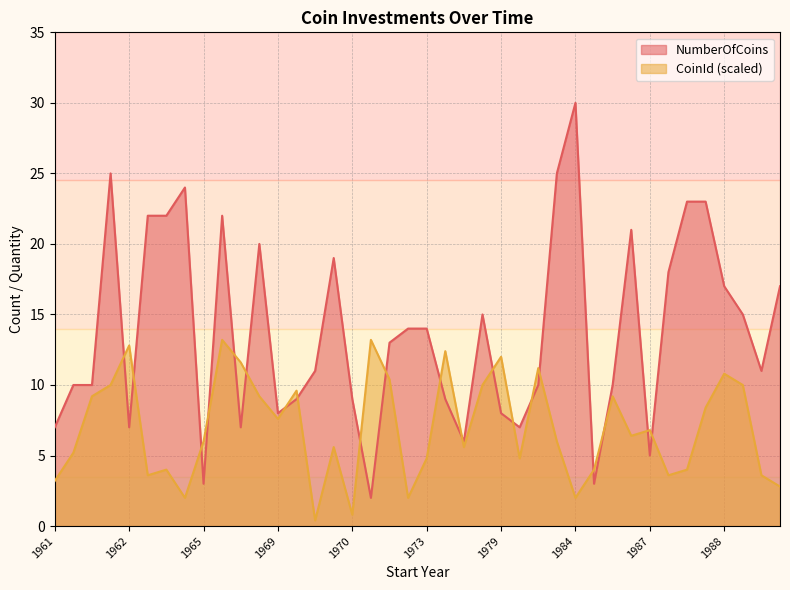

What is the label of the 3rd point from the right?

1994